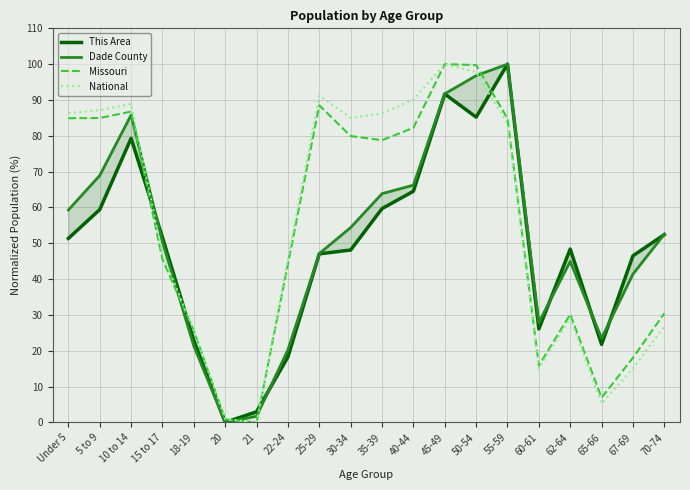

At 62-64, list the series in order from smallest to largest.

National, Missouri, Dade County, This Area